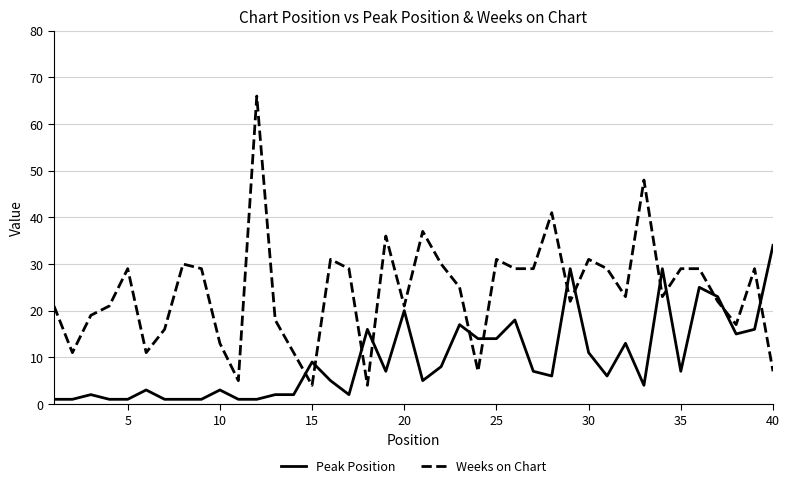

How many lines are shown in the chart?

2